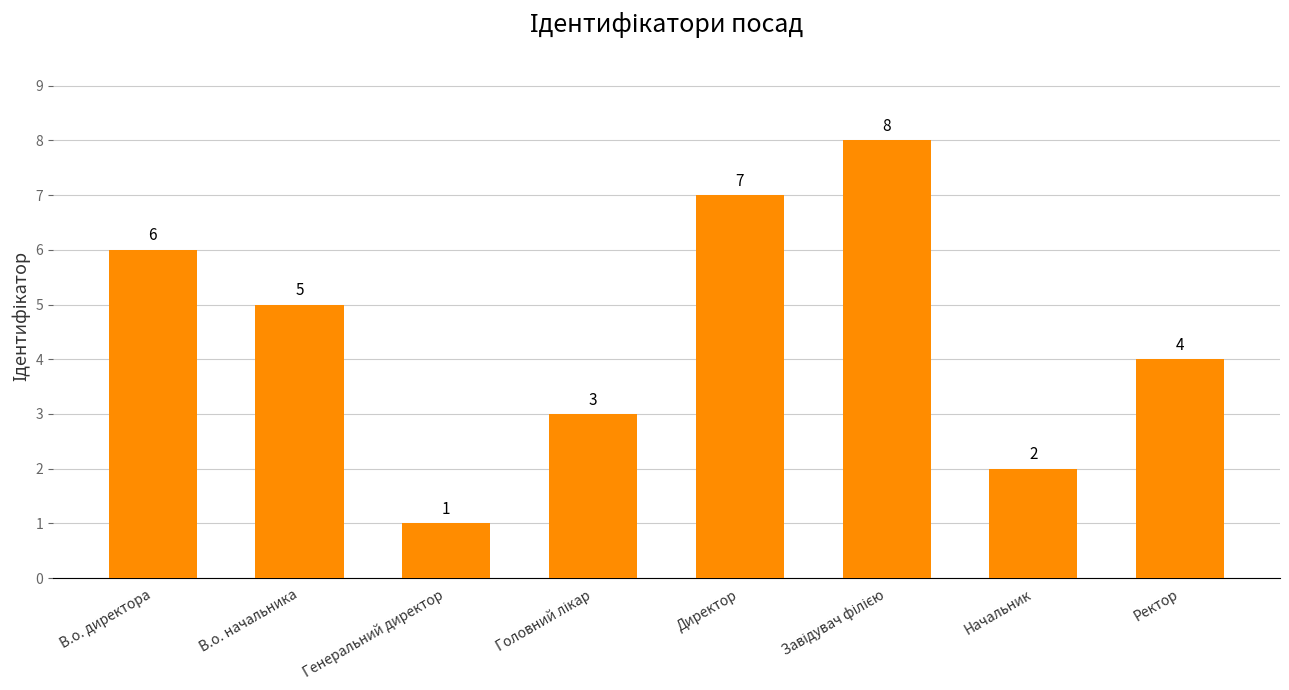

What is the minimum value shown in the chart?

1